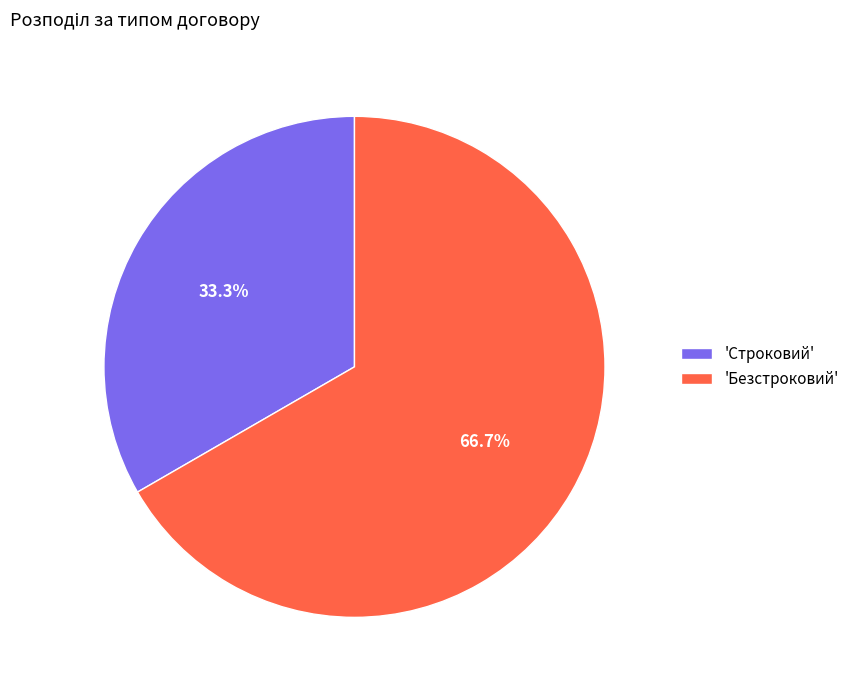

What percentage is NOT represented by 'Строковий'?

66.7%